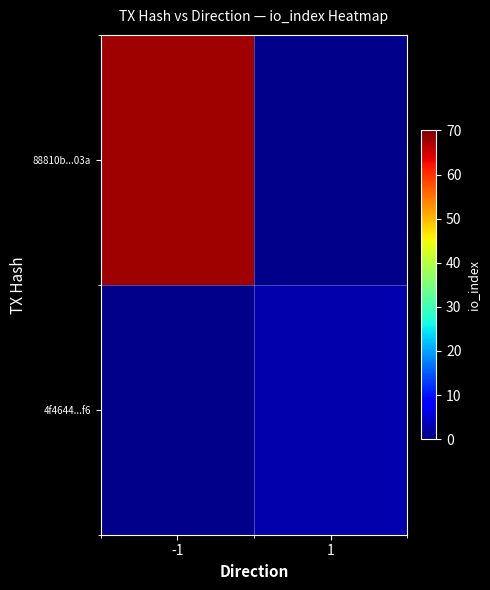

Is it true that 88810b...03a equals 68.0 at -1?

True